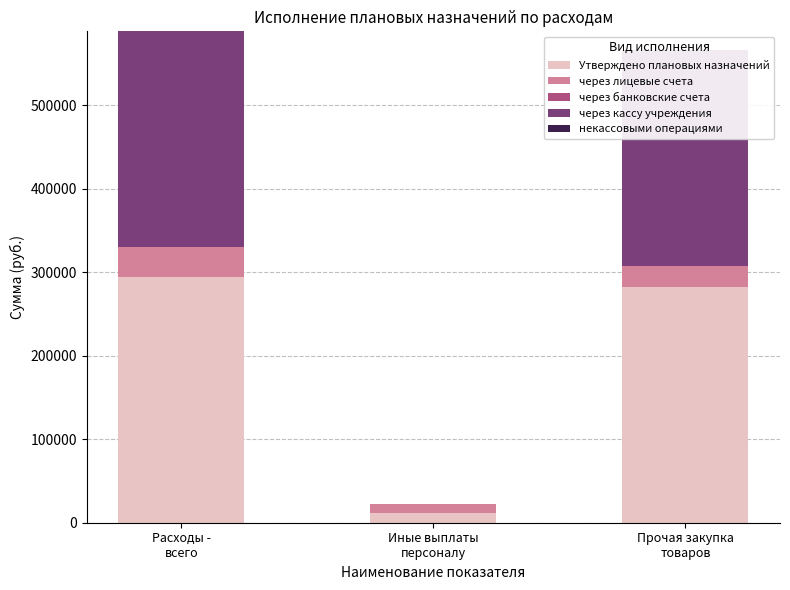

Reading left to right, extract all data points from this chart.

Утверждено плановых назначений: Расходы -
всего=294266.9	Иные выплаты
персоналу=11456.9	Прочая закупка
товаров=282810.0
через лицевые счета: Расходы -
всего=36416.9	Иные выплаты
персоналу=11456.9	Прочая закупка
товаров=24960.0
через банковские счета: Расходы -
всего=0.0	Иные выплаты
персоналу=0.0	Прочая закупка
товаров=0.0
через кассу учреждения: Расходы -
всего=257850.0	Иные выплаты
персоналу=0.0	Прочая закупка
товаров=257850.0
некассовыми операциями: Расходы -
всего=0.0	Иные выплаты
персоналу=0.0	Прочая закупка
товаров=0.0